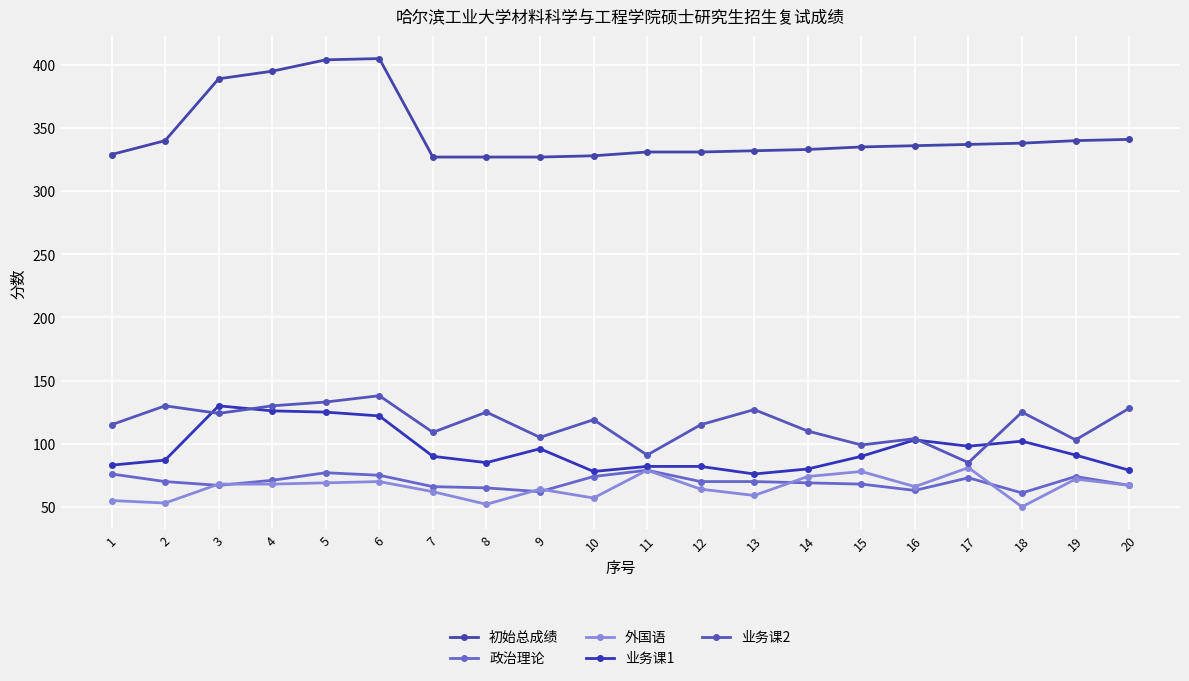

True or false: 业务课2 has more than 2 points higher than both neighbors.

True